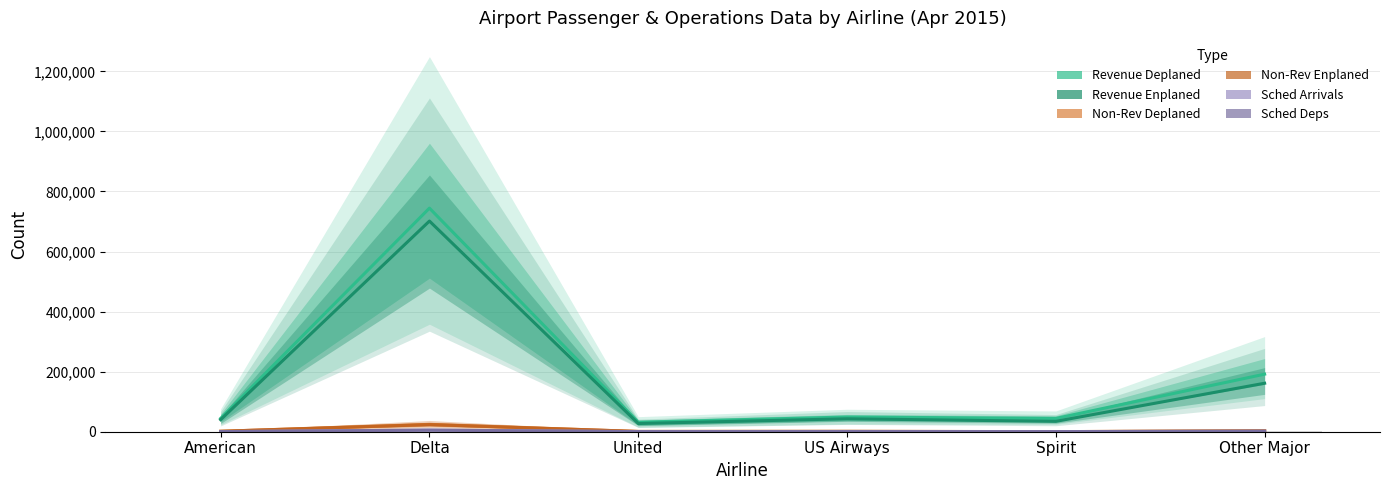

What position from the right is Other Major?

1